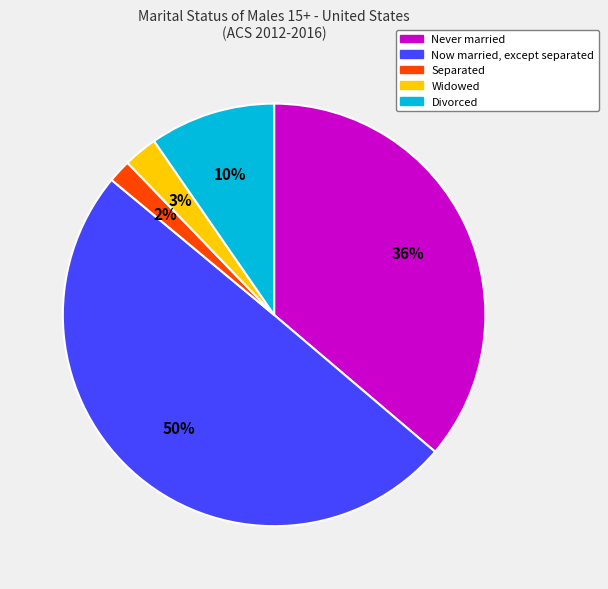

How many segments does this pie chart have?

5